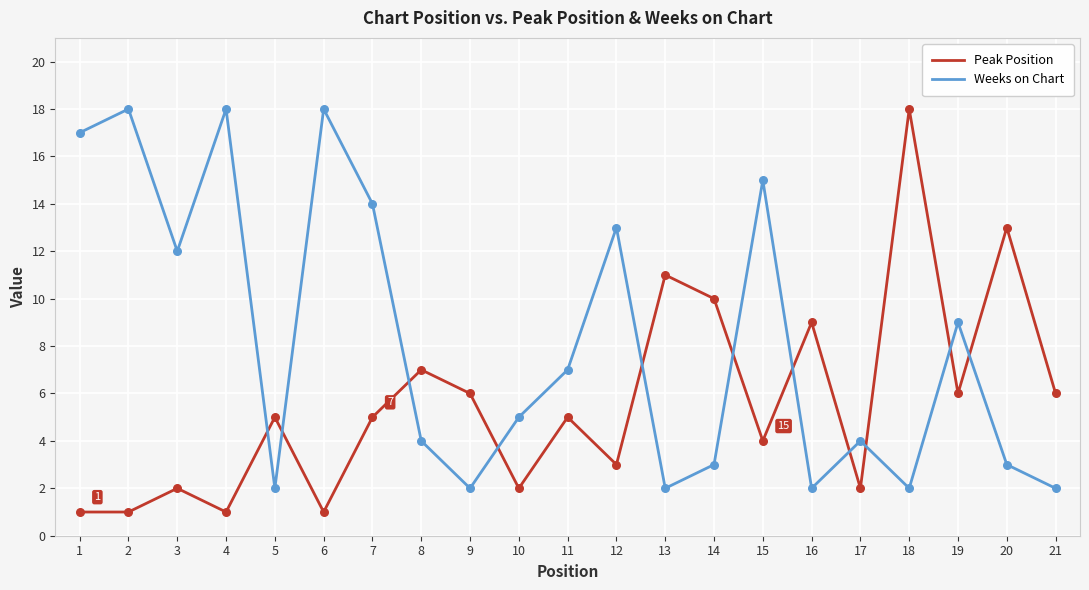

What is the total value across all series at 20?

16